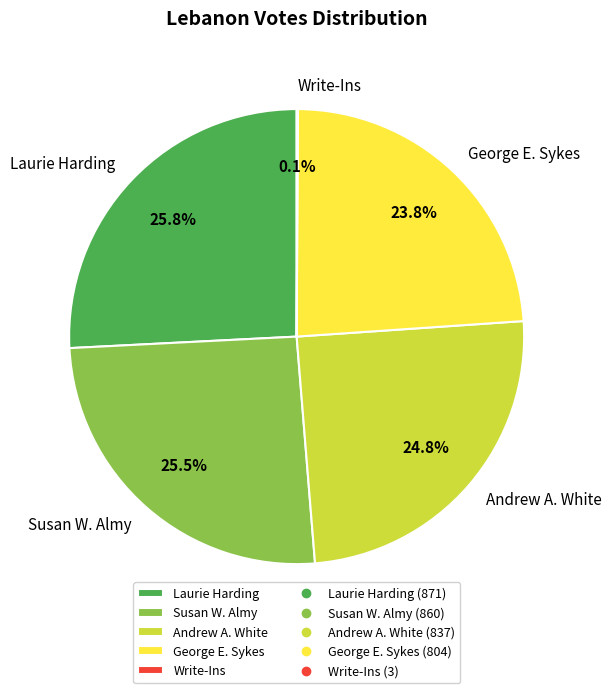

To the nearest percent, what percentage of the pie is George E. Sykes?

24%